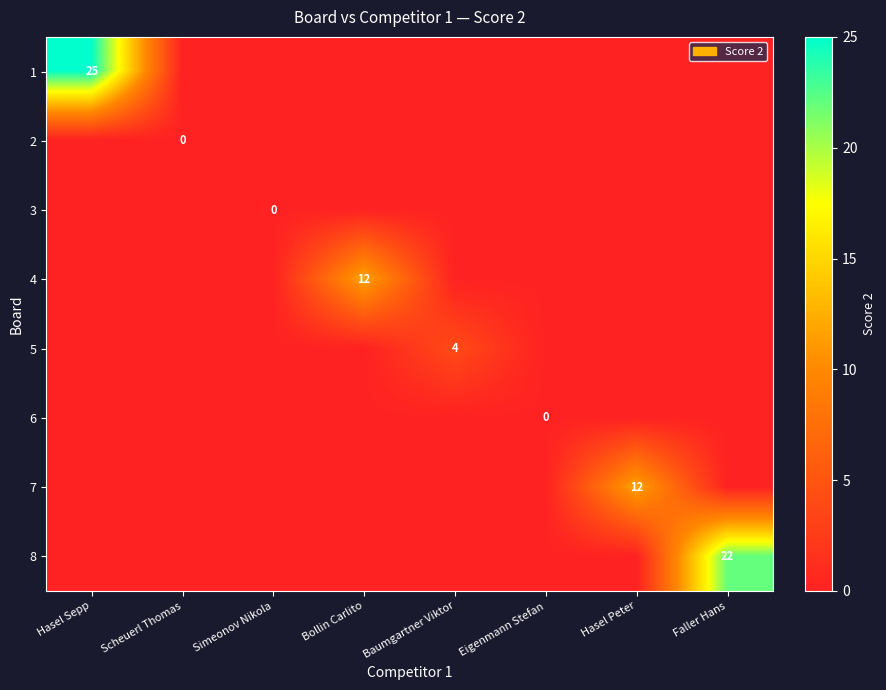

How many data points does each series have?

8